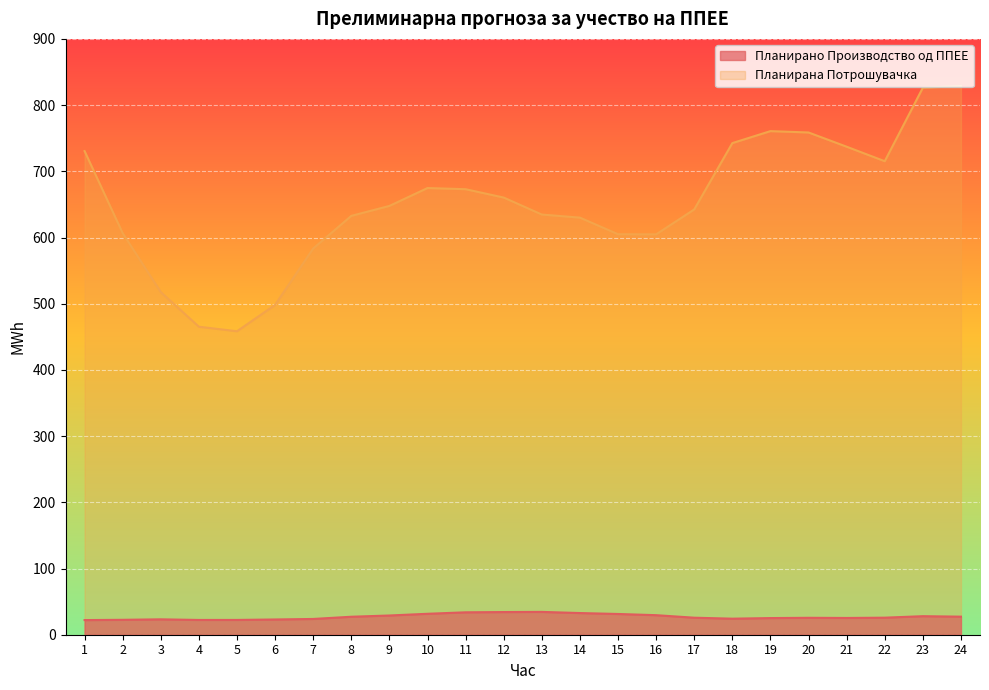

Which category has the highest value across all series?

24